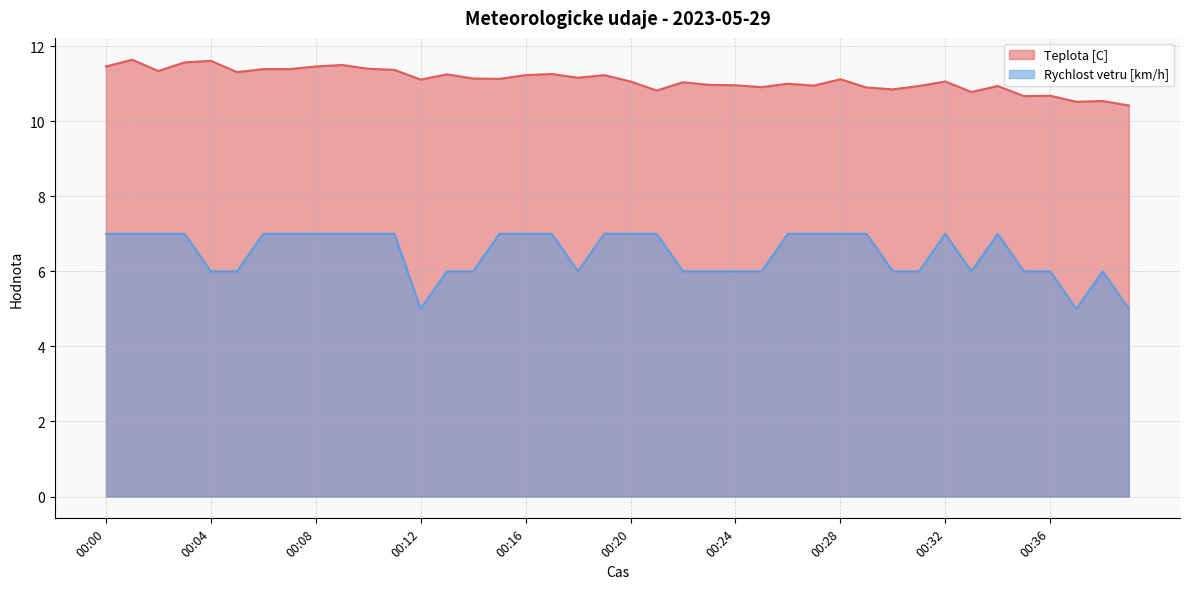

What is the highest value of the Teplota [C] series?

11.6